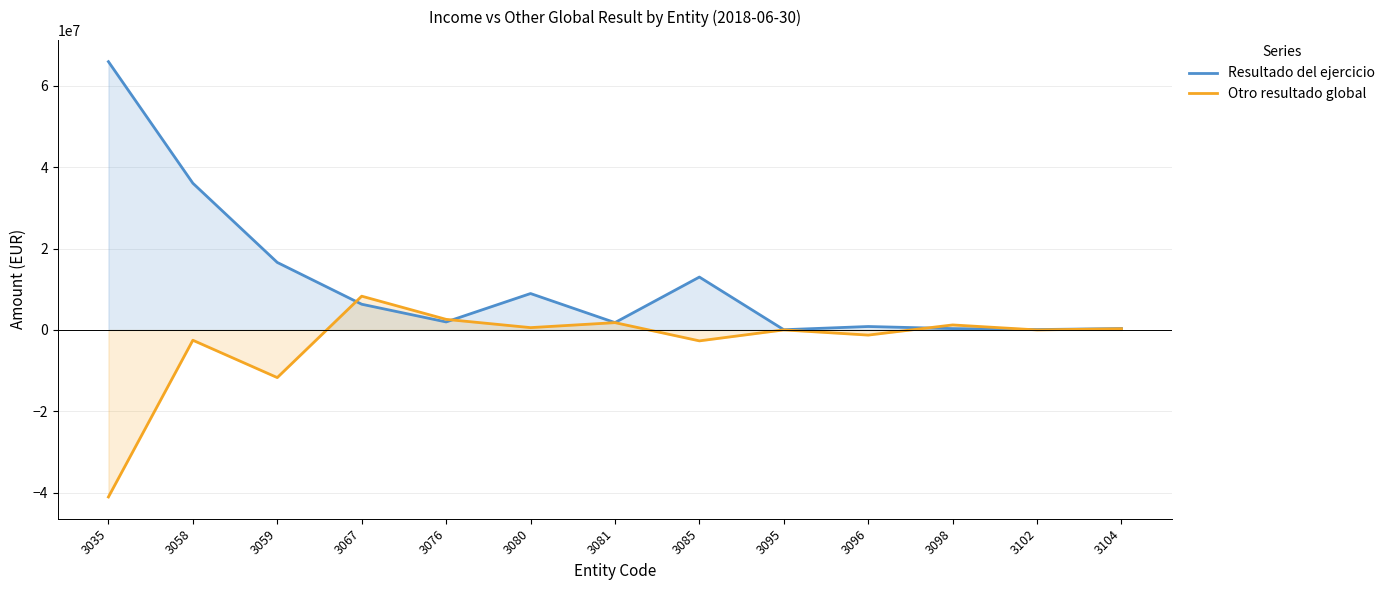

What is the value of the Resultado del ejercicio point at the 2nd from the left?

36082532.6